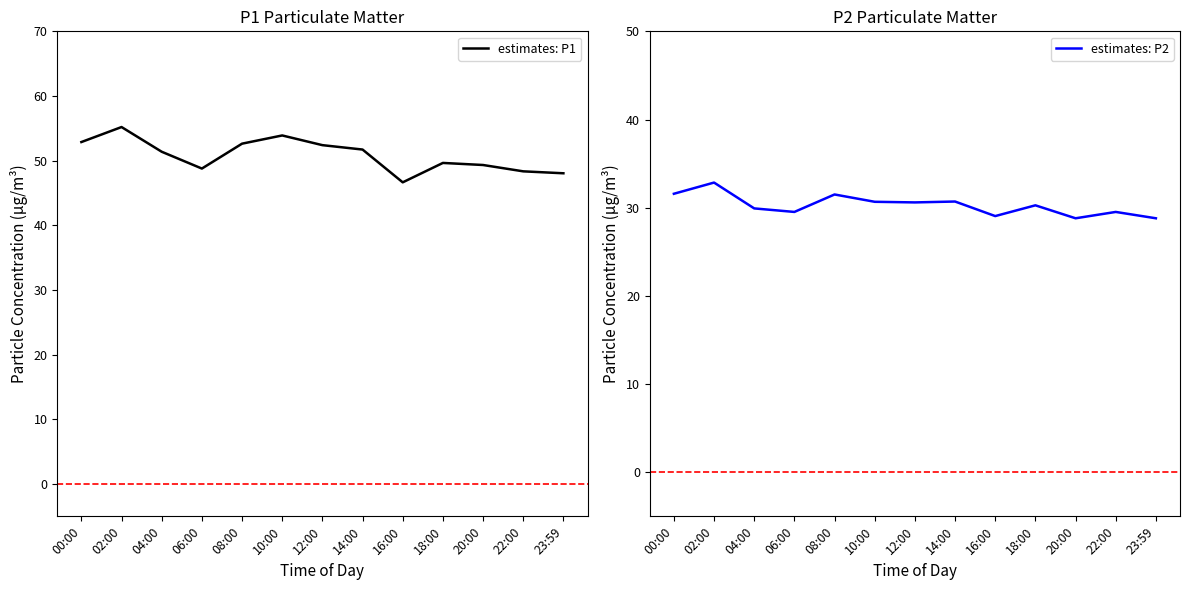

Rank the series at 14:00 from lowest to highest value.

estimates: P2, estimates: P1